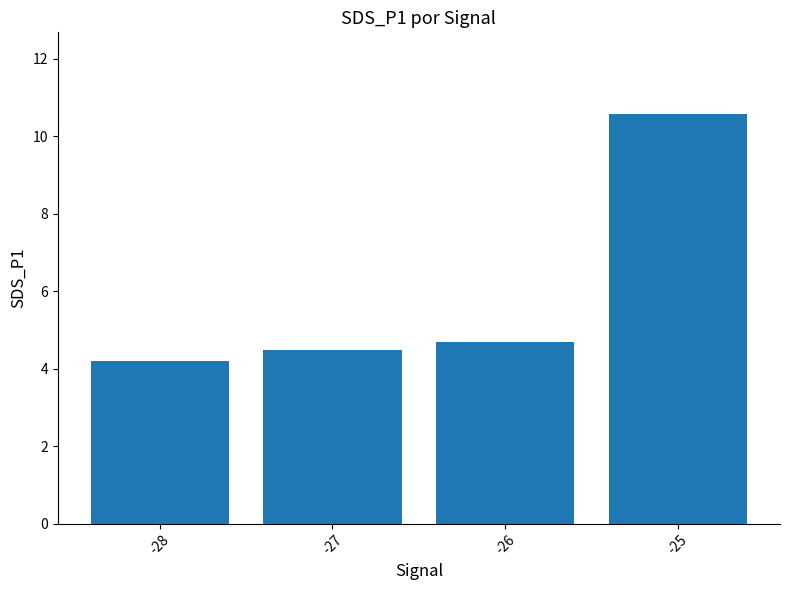

Which category has the lowest value across all series?

-28